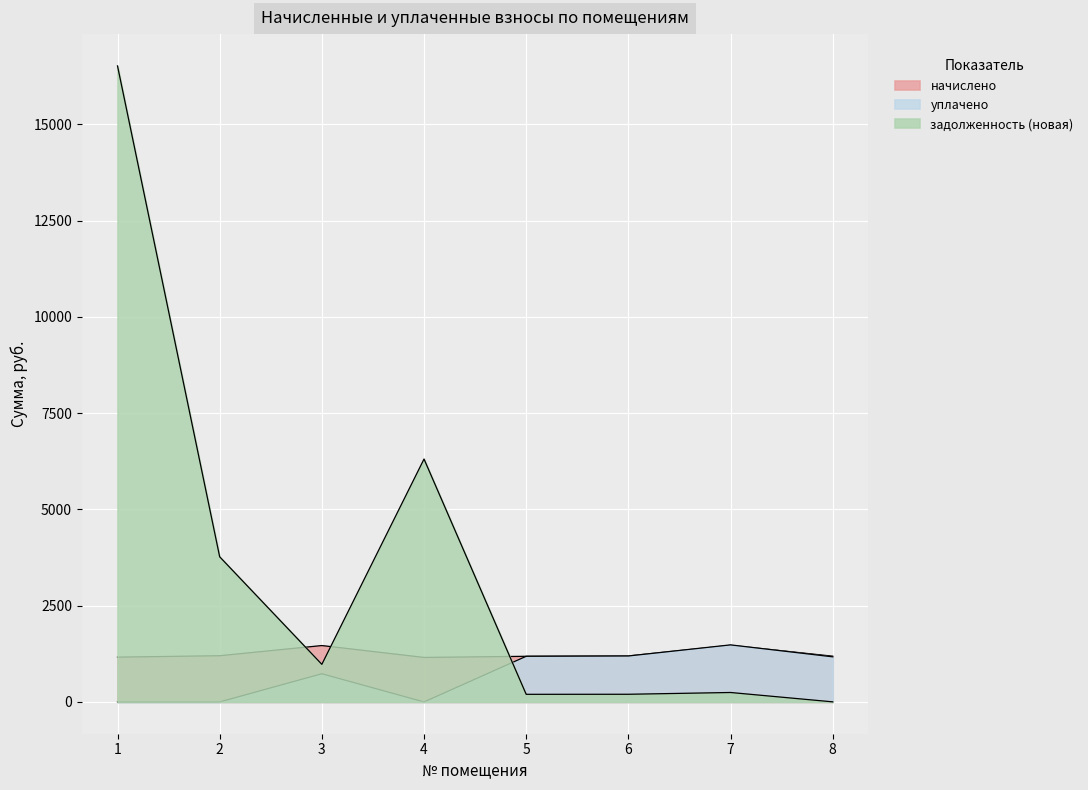

Which series has the largest total across all categories?

задолженность (новая)